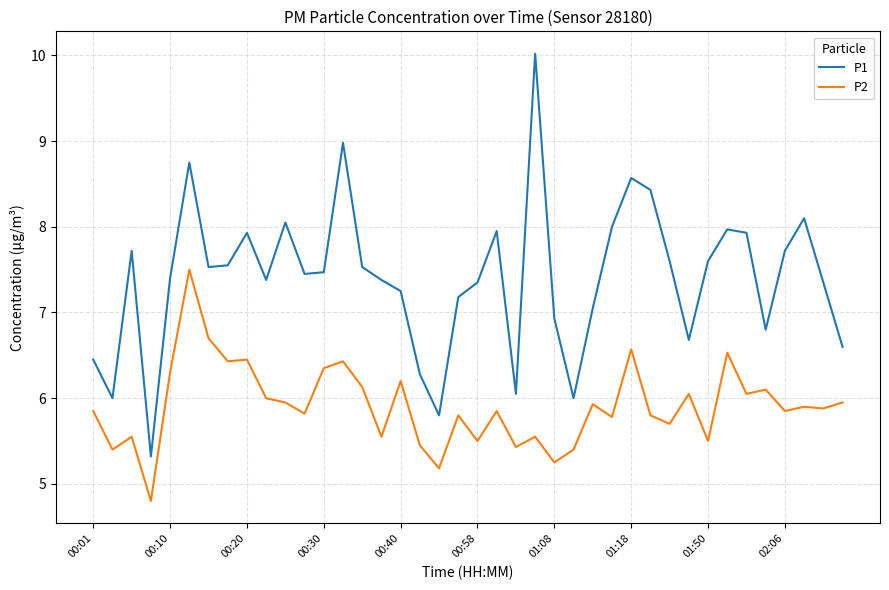

Which series has the largest total across all categories?

P1